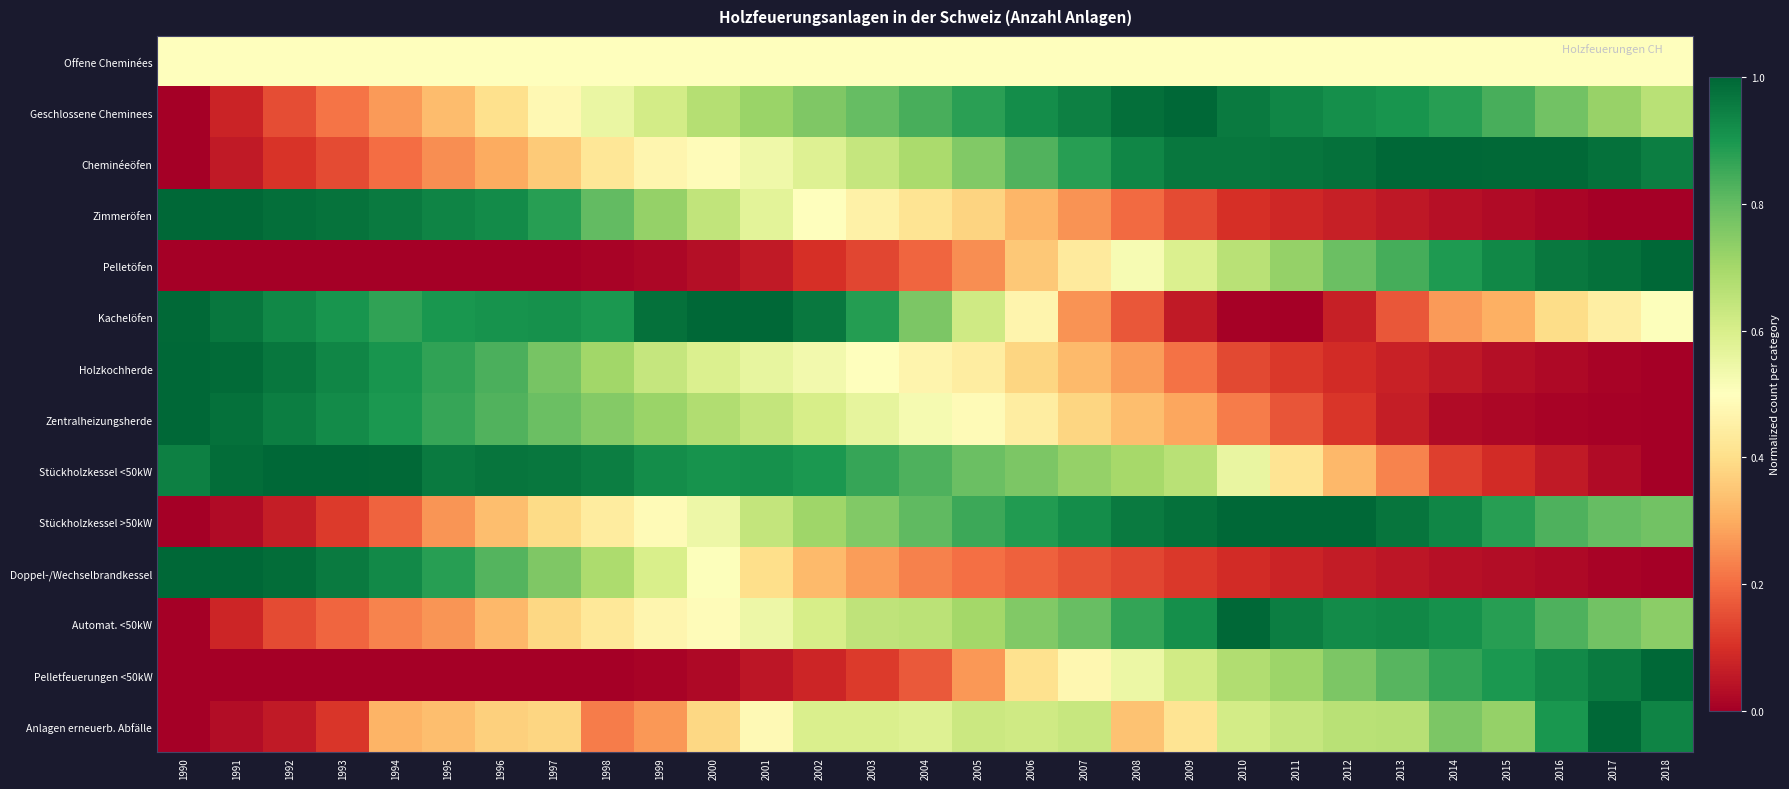

Which series has the largest total across all categories?

Stückholzkessel <50kW